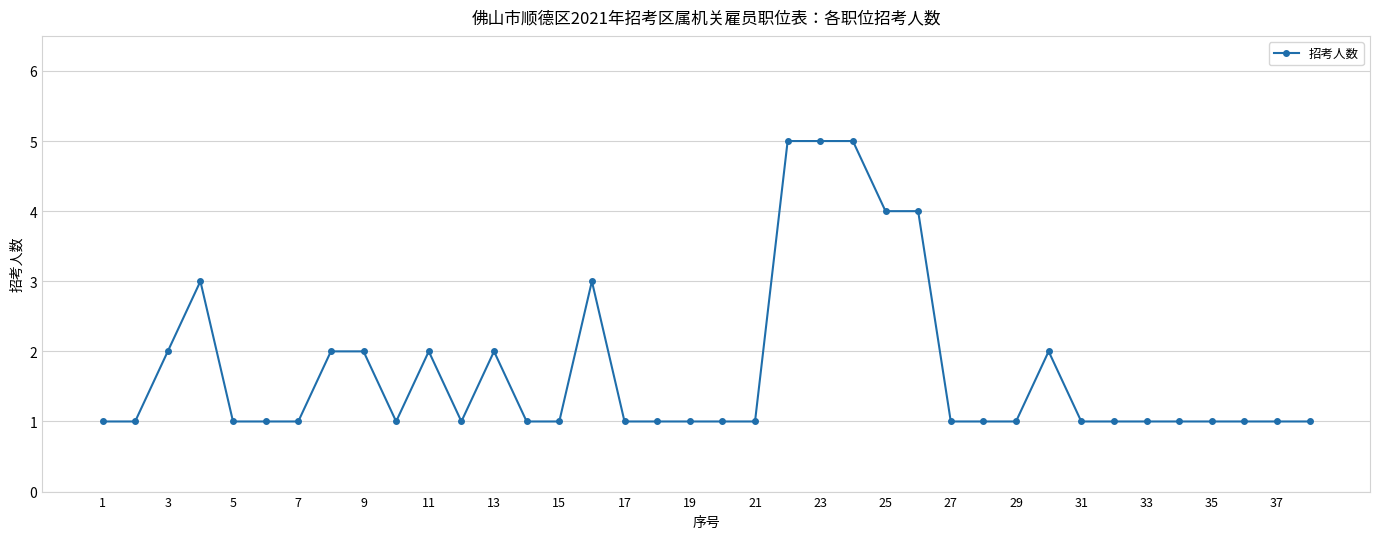

What is the value of the 34th point from the left?

1